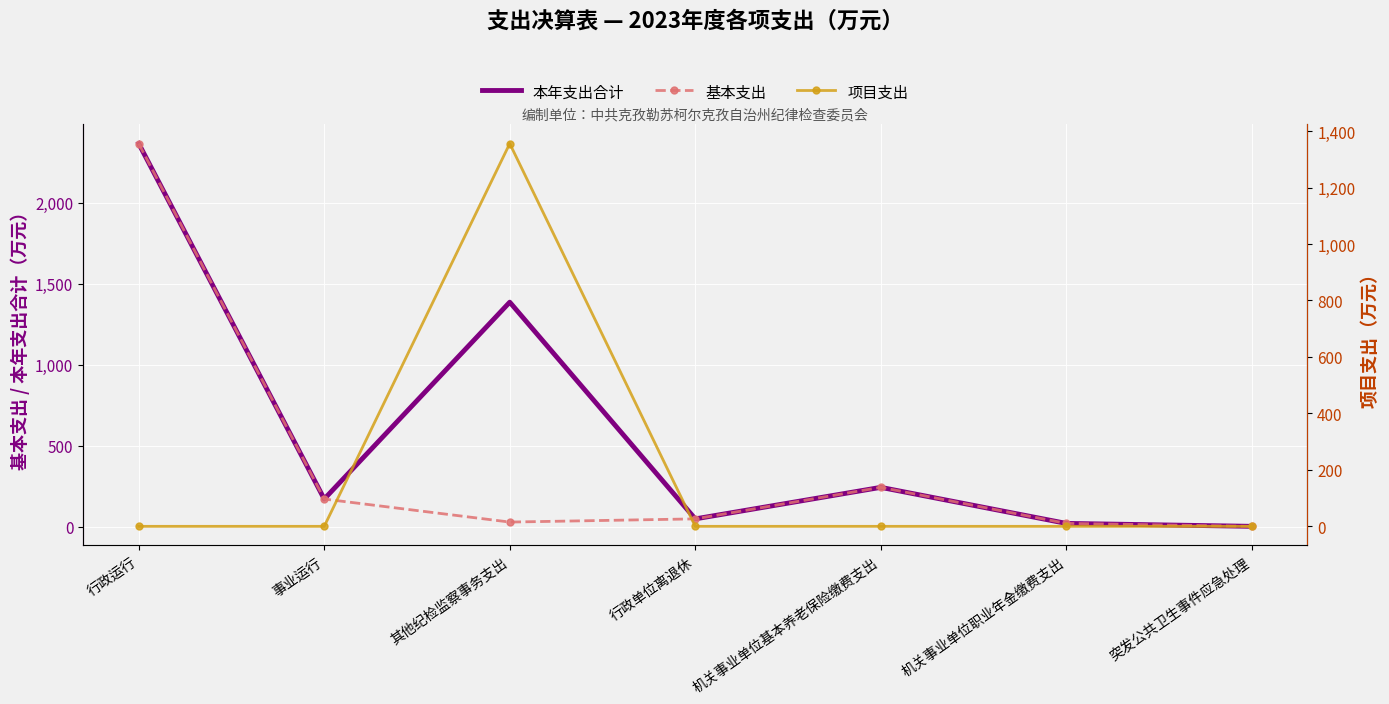

Which series has the widest spread of values?

本年支出合计